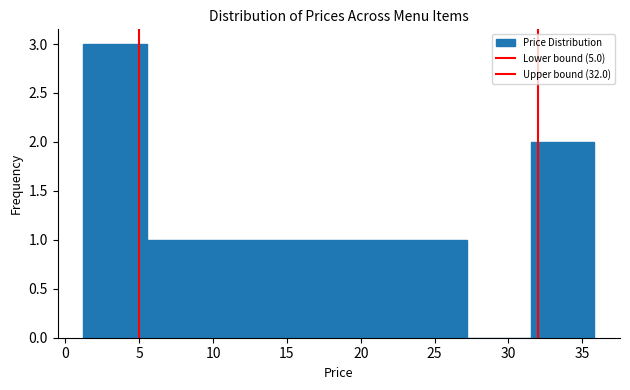

Reading left to right, transcribe this chart: for each bar, give the range it covers on the x-axis and its height. Neither the bar edges nor the heights are printed on the chart, so give them approximately, as read against the axes.

1.0 to 5.5: 3
5.5 to 10.0: 1
10.0 to 14.0: 1
14.0 to 18.5: 1
18.5 to 23.0: 1
23.0 to 27.0: 1
27.0 to 31.5: 0
31.5 to 36.0: 2